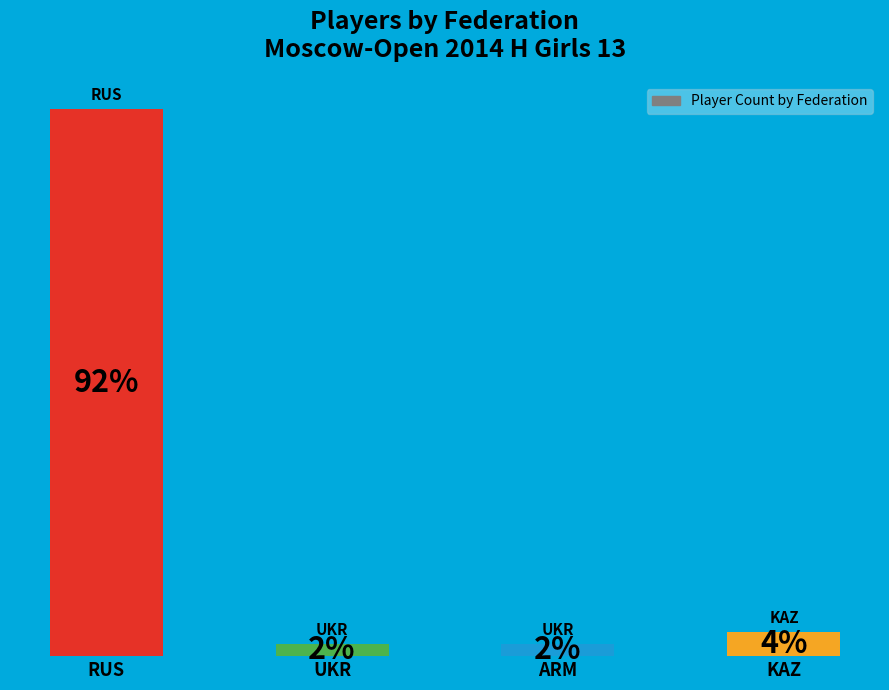

Between KAZ and ARM, which is larger?

KAZ